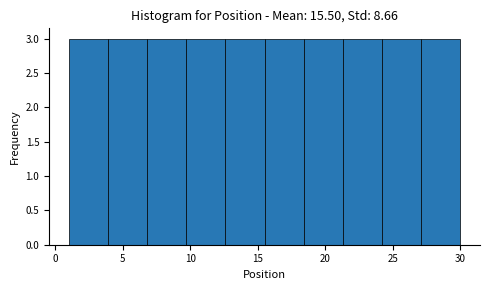

How tall is the bar that spans 1.0 to 3.9 on the x-axis? Neither the bar edges nor the heights are printed on the chart, so give them approximately, as read against the axes.

3